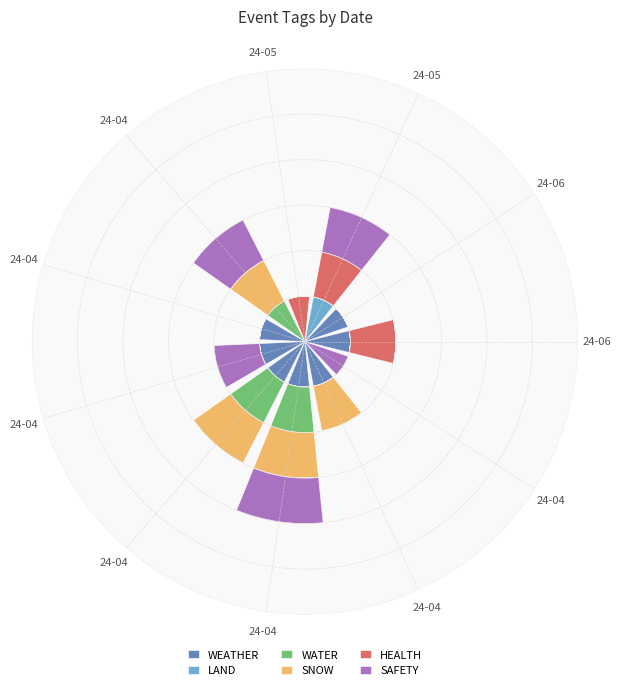

Which series has the largest total across all categories?

WEATHER